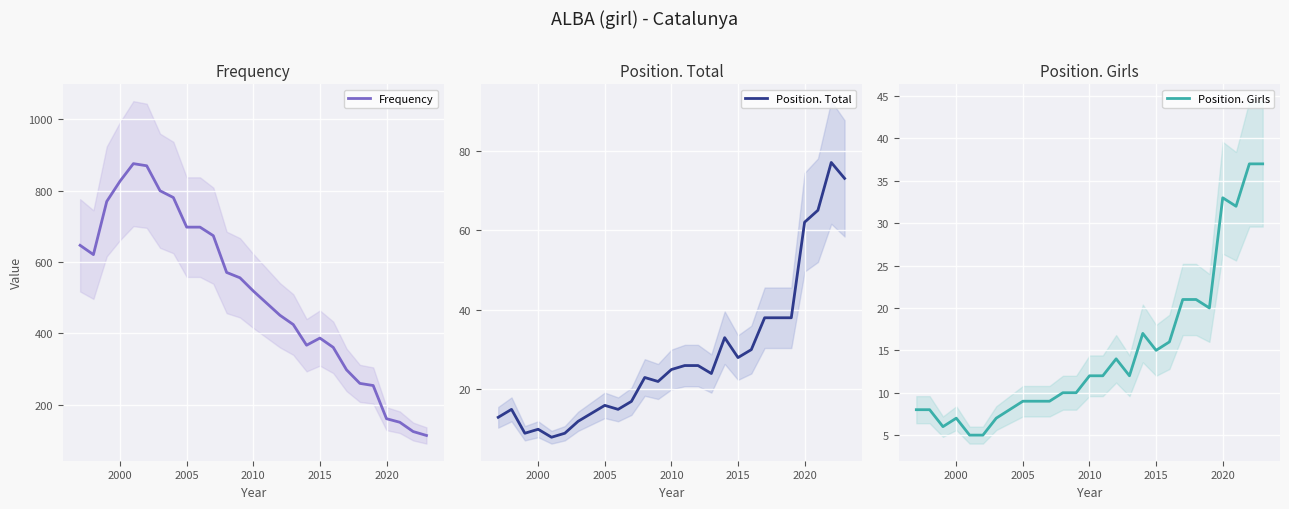

What are all the series names shown in the legend?

Frequency, Position. Total, Position. Girls